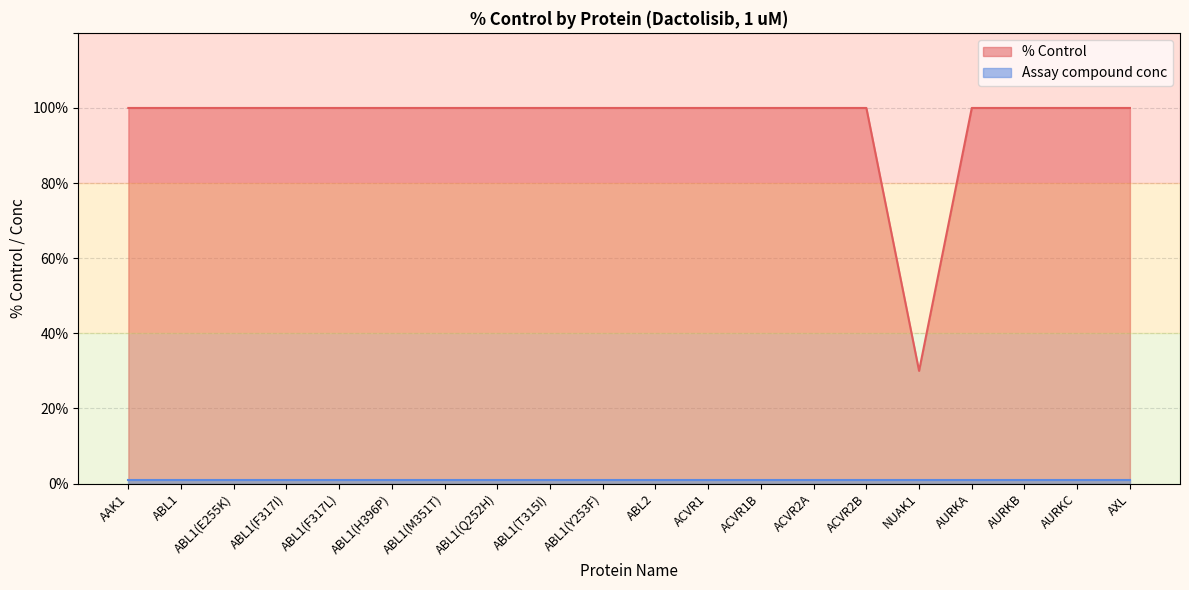

The value at ABL1(H396P) is 100. True or false?

True